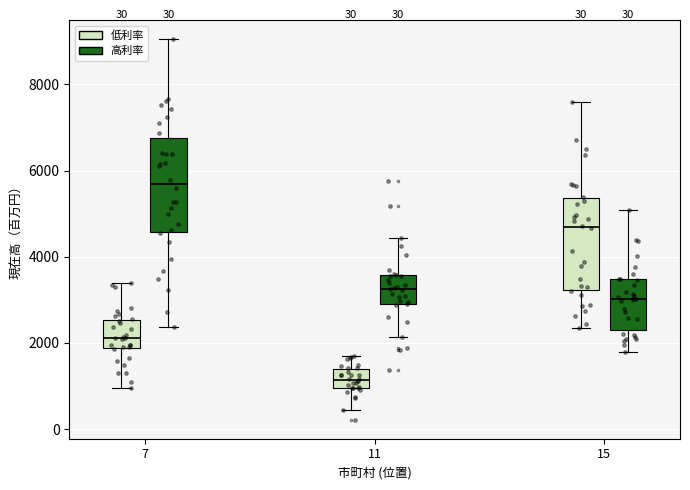

Reading left to right, read every box against the y-axis: the position of its median line, the range the box covers, and the ends of its whiskers. The values are not printed on the chart, so give them approximately, as read against the axis.

7 (低利率): median 2200, box 1800 to 2600, whiskers 1000 to 3400
7 (高利率): median 5600, box 4600 to 6800, whiskers 2400 to 9000
11 (低利率): median 1200, box 1000 to 1400, whiskers 400 to 1600
11 (高利率): median 3200, box 3000 to 3600, whiskers 2200 to 4400
15 (低利率): median 4600, box 3200 to 5400, whiskers 2400 to 7600
15 (高利率): median 3000, box 2200 to 3400, whiskers 1800 to 5000